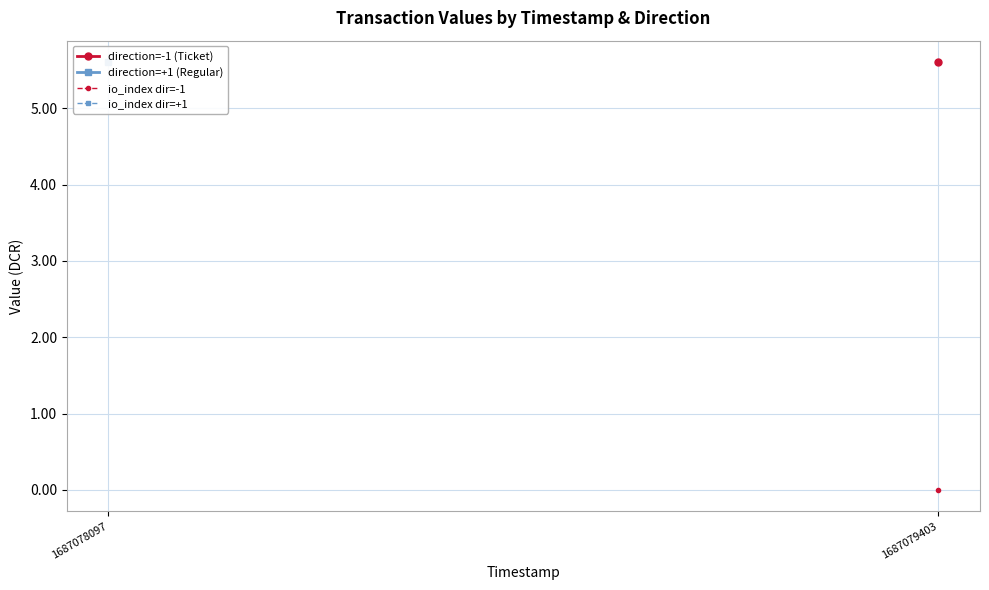

Which label corresponds to the largest value in the chart?

1687079403